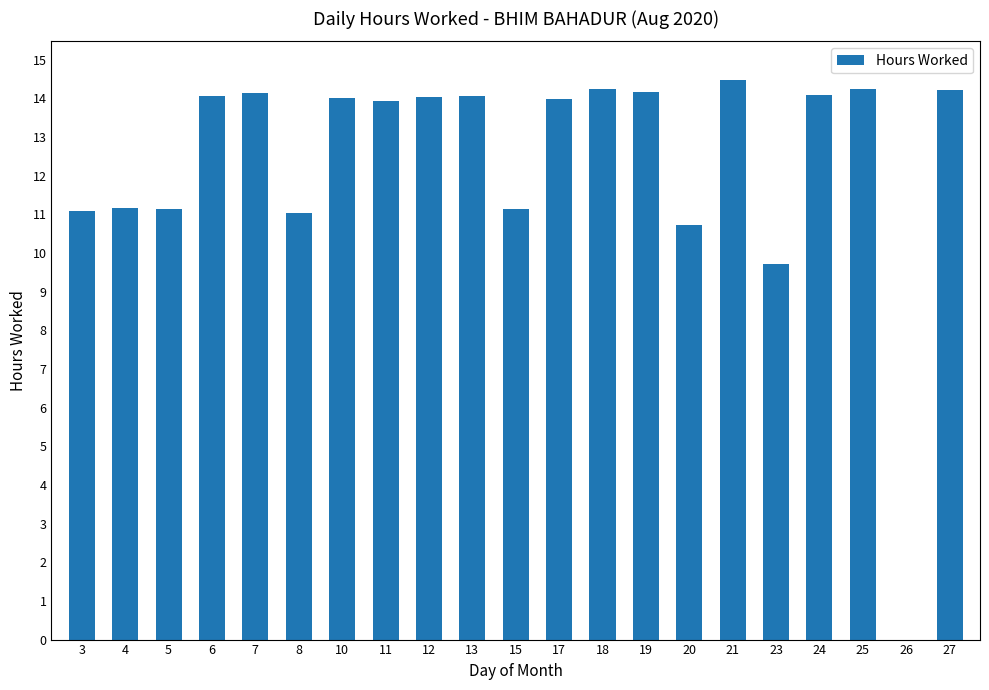

True or false: the data shows 11.1 at 15.

True